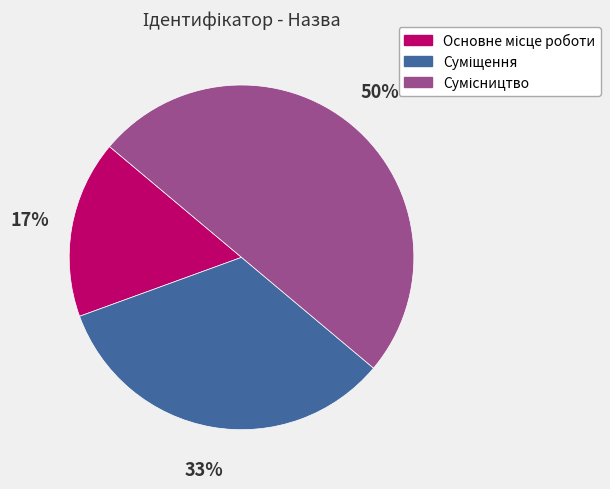

To the nearest percent, what is the difference between the largest and smallest slice percentages?

33%